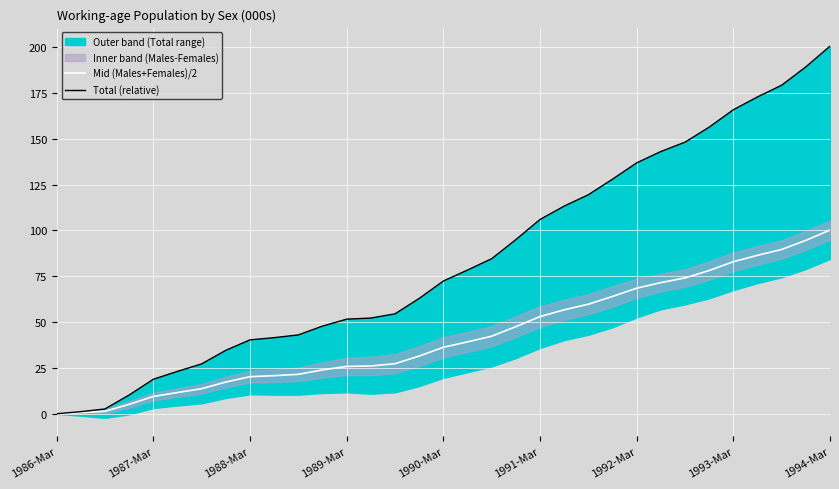

Read the Mid (Males+Females)/2 value at 1991-Mar.

53.0